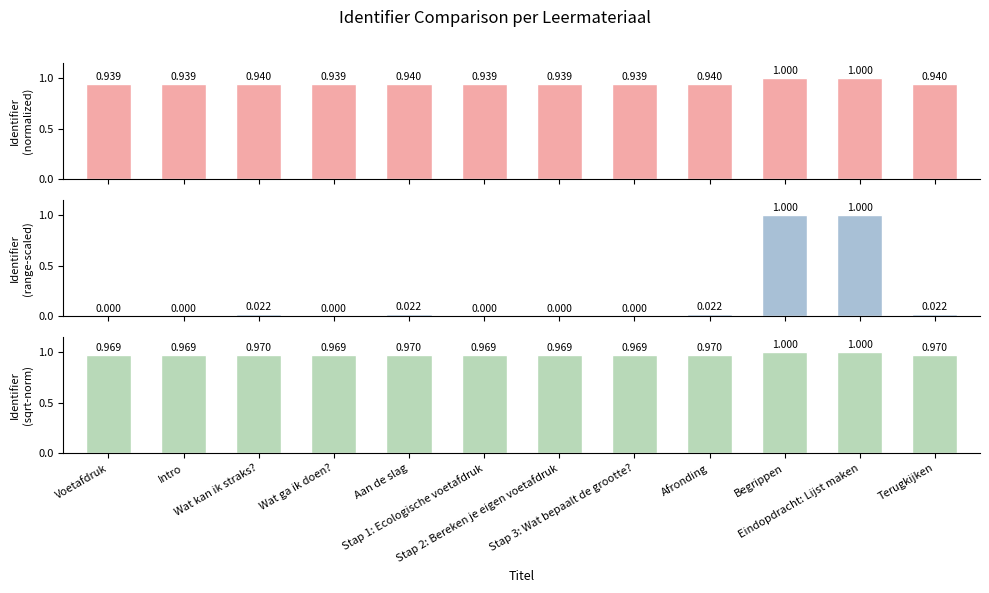

Between Afronding and Aan de slag, which is larger?

Afronding